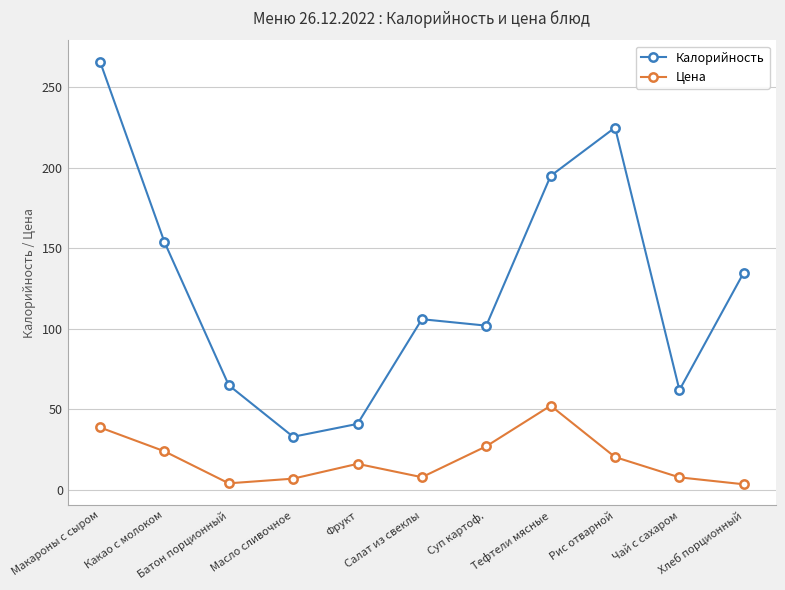

What is the difference between the maximum and second lowest values in the Цена series?

48.2